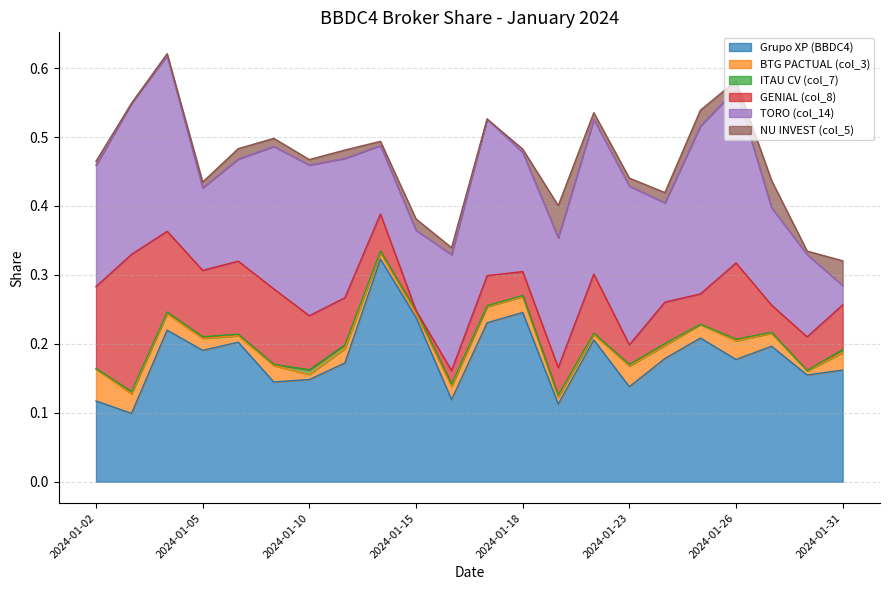

Which series changed the most between 2024-01-23 and 2024-01-30?

TORO (col_14)